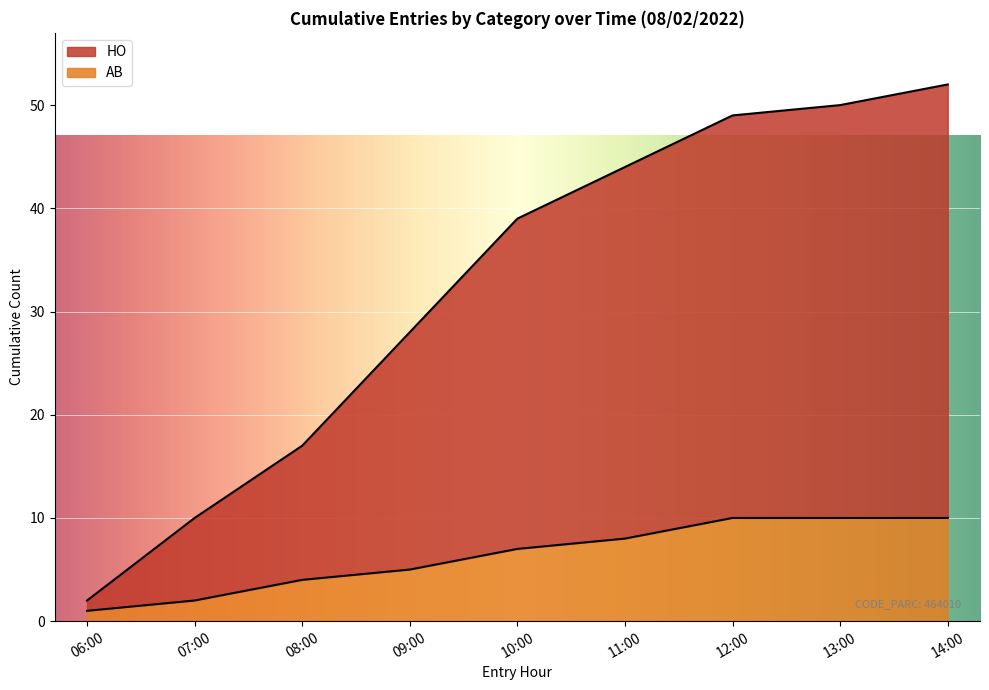

True or false: AB and HO intersect in this chart.

False